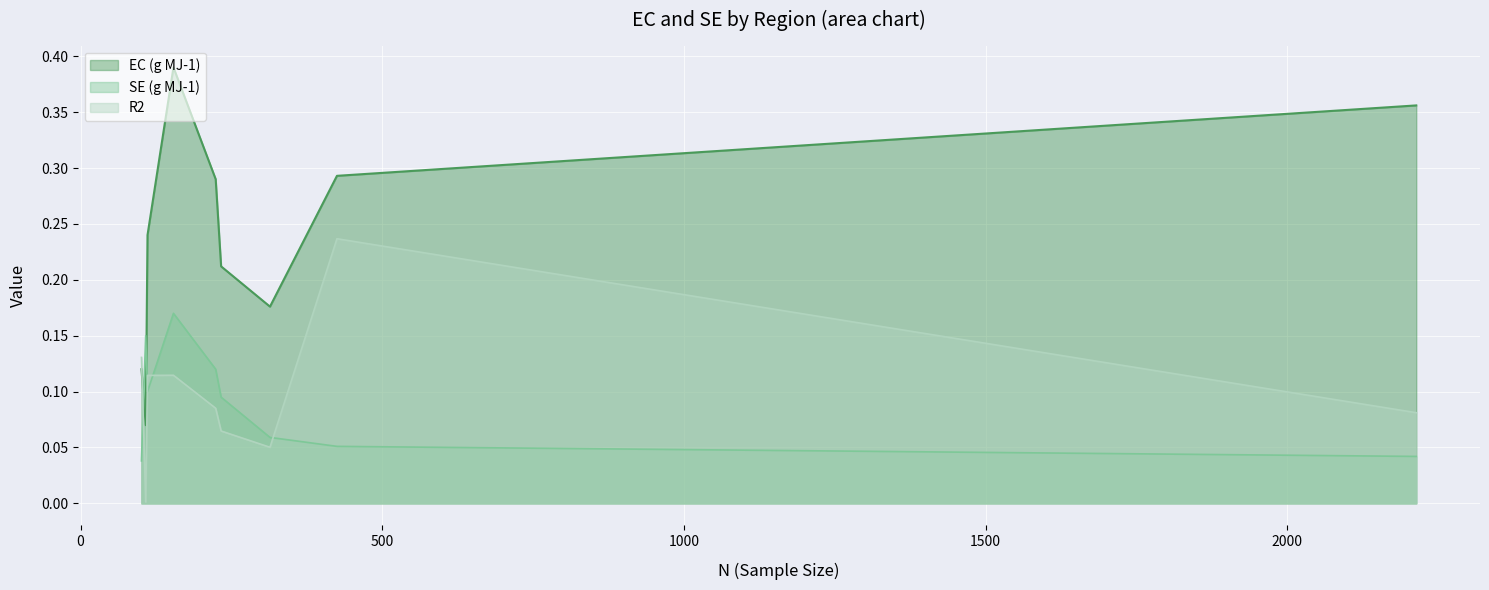

Which series has the largest total across all categories?

EC (g MJ-1)